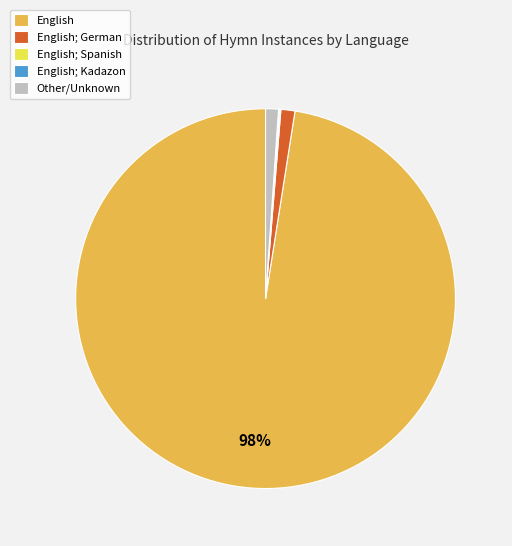

To the nearest percent, what is the average slice percentage?

20%